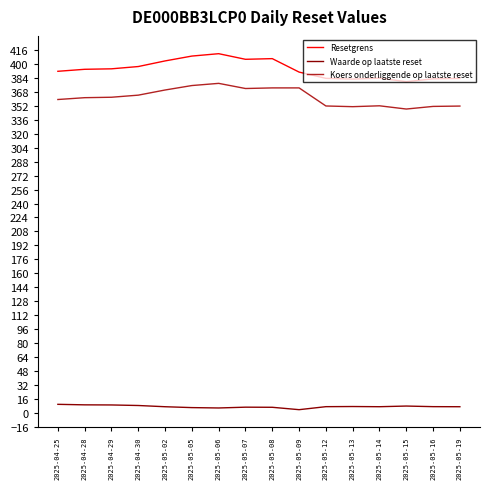

What is the greatest value displayed?

411.6